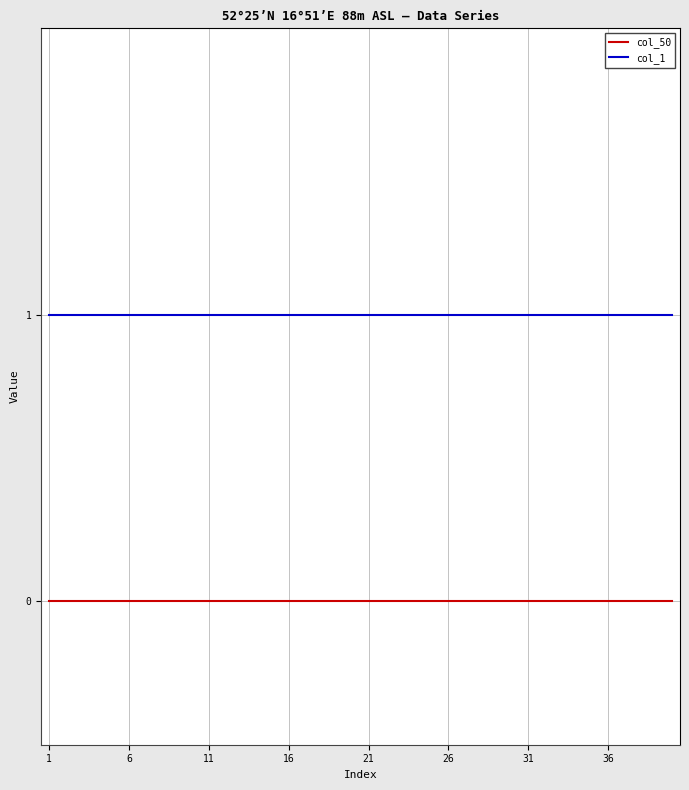

Which series has the largest total across all categories?

col_1